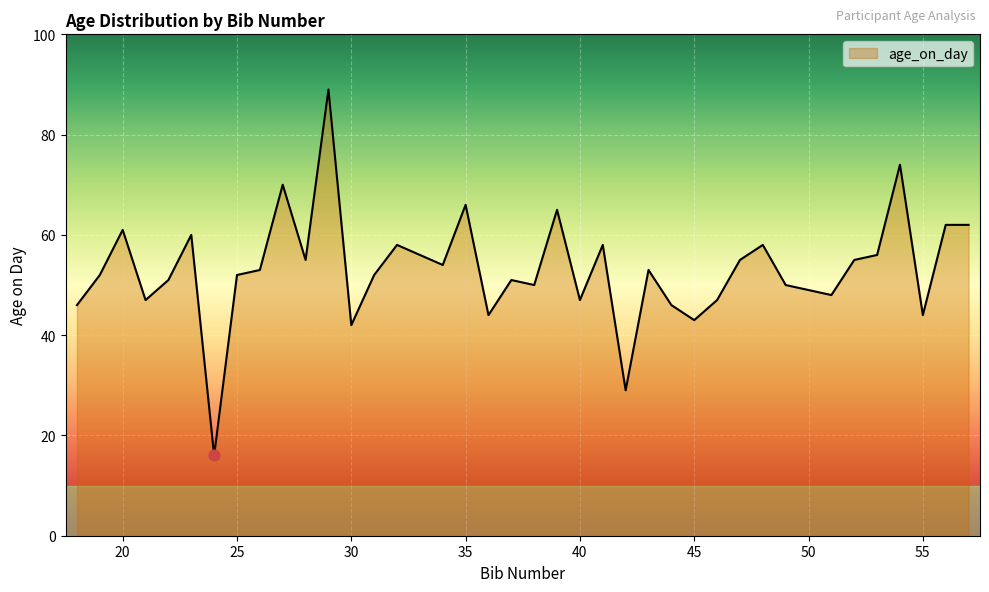

What is the difference between the maximum and minimum values?

73